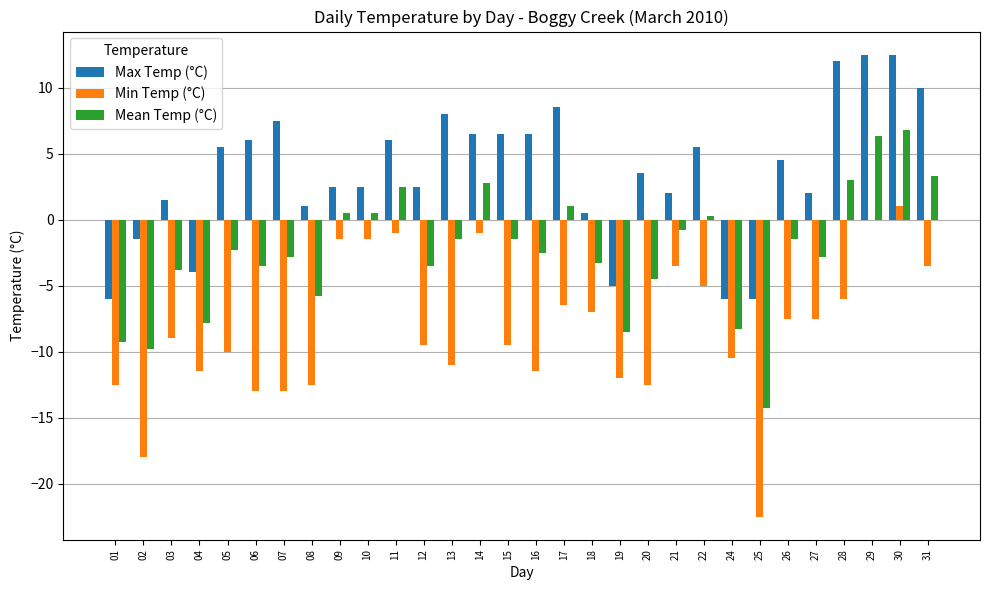

Which series changed the most between 12 and 29?

Max Temp (°C)